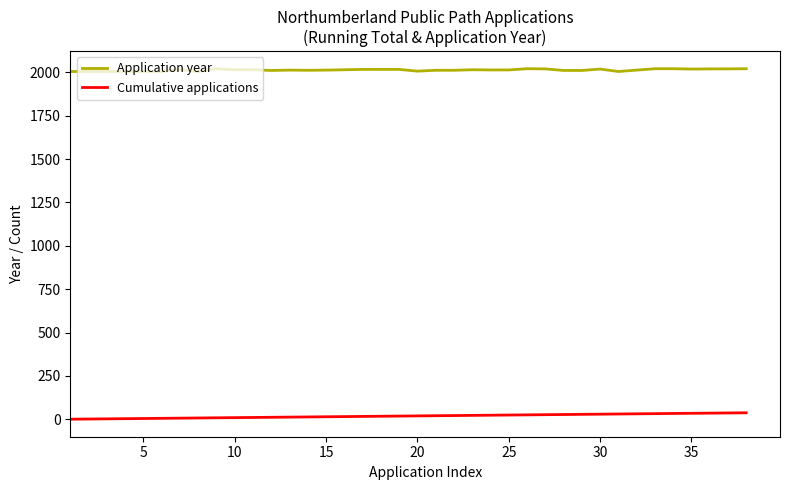

Count the number of categories in the chart.

38